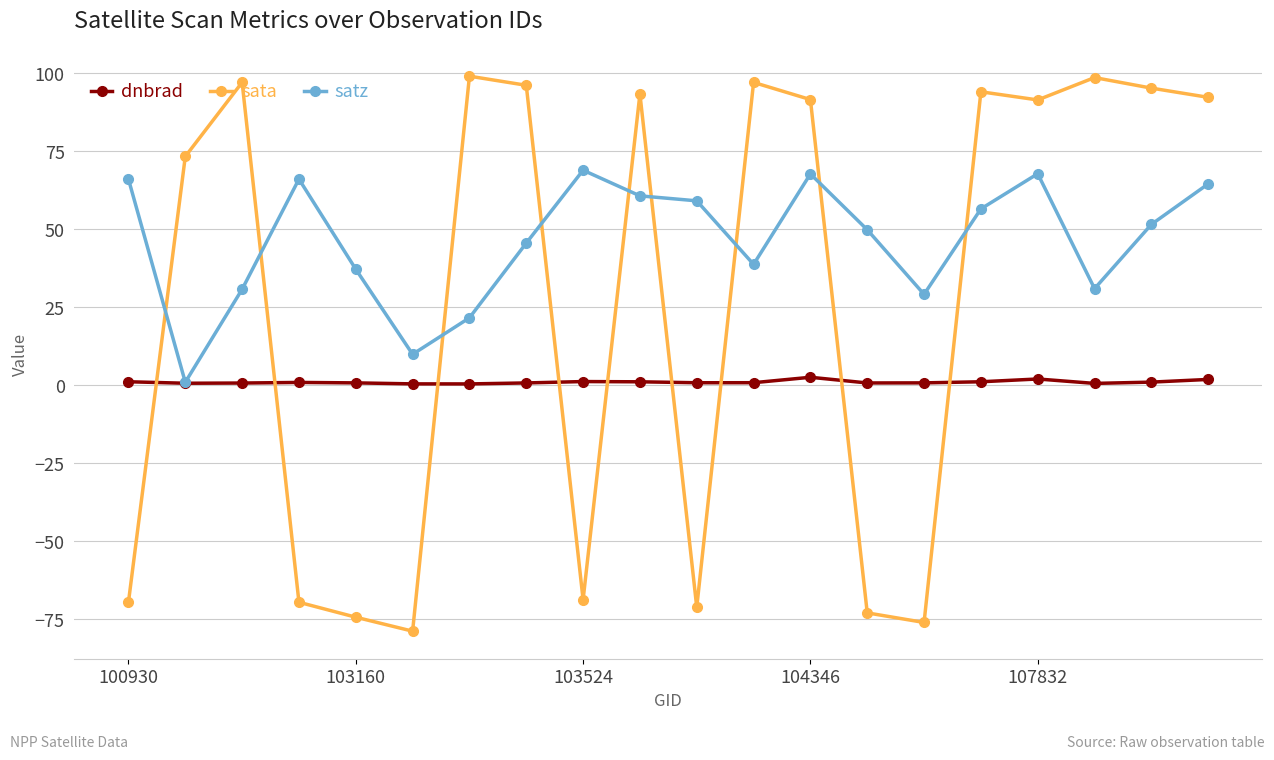

Which series has the largest range (max minus min)?

sata